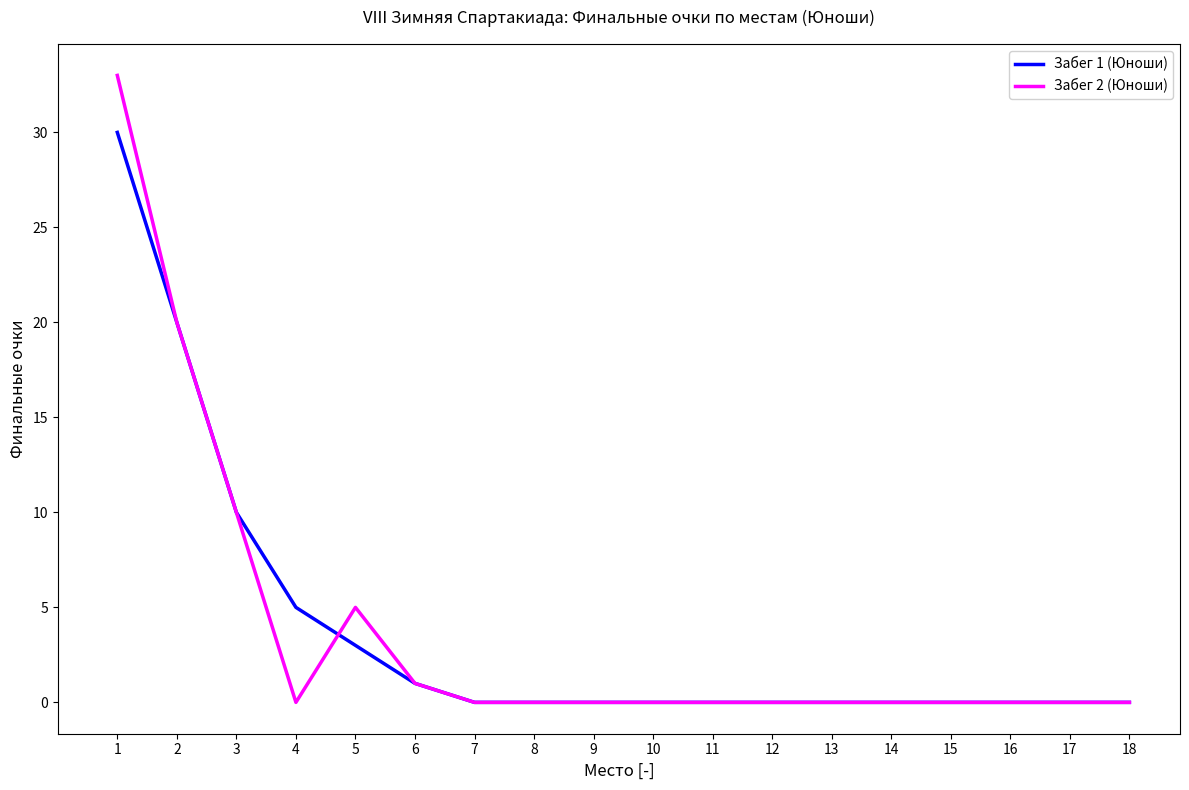

True or false: Забег 2 (Юноши) and Забег 1 (Юноши) intersect in this chart.

True